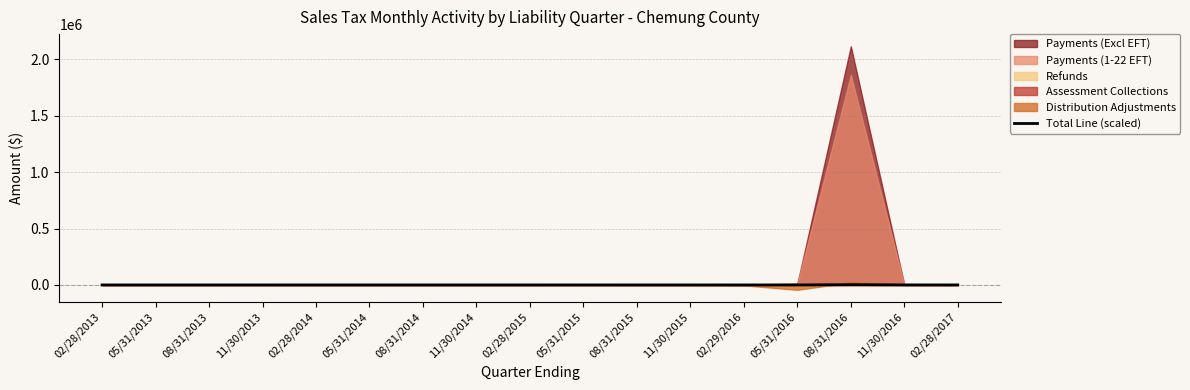

What is the average value?

144.8